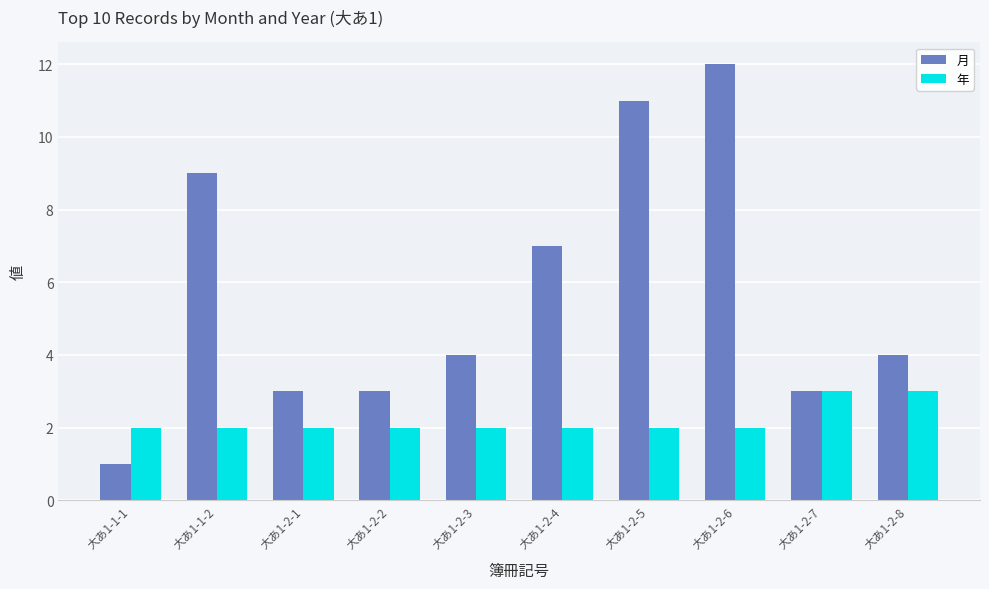

List the series in order of their peak value, highest first.

月, 年